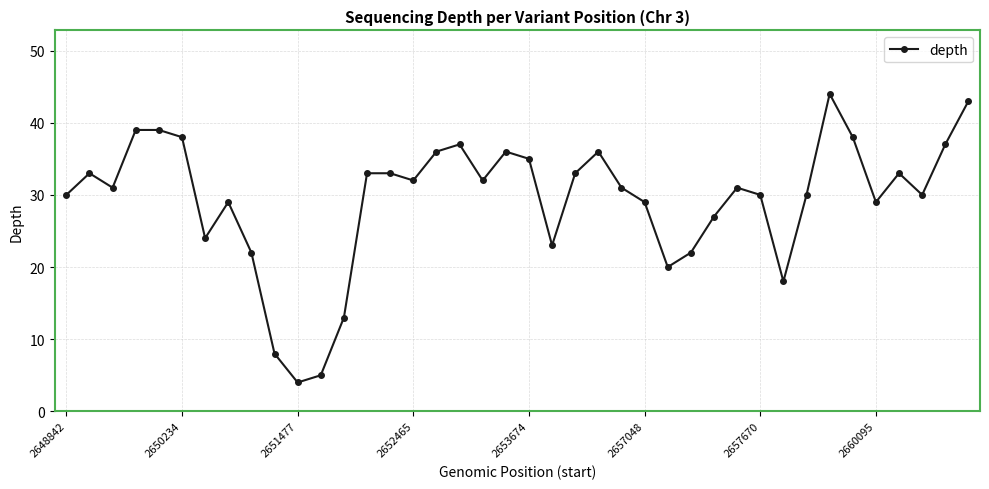

What is the greatest value displayed?

44